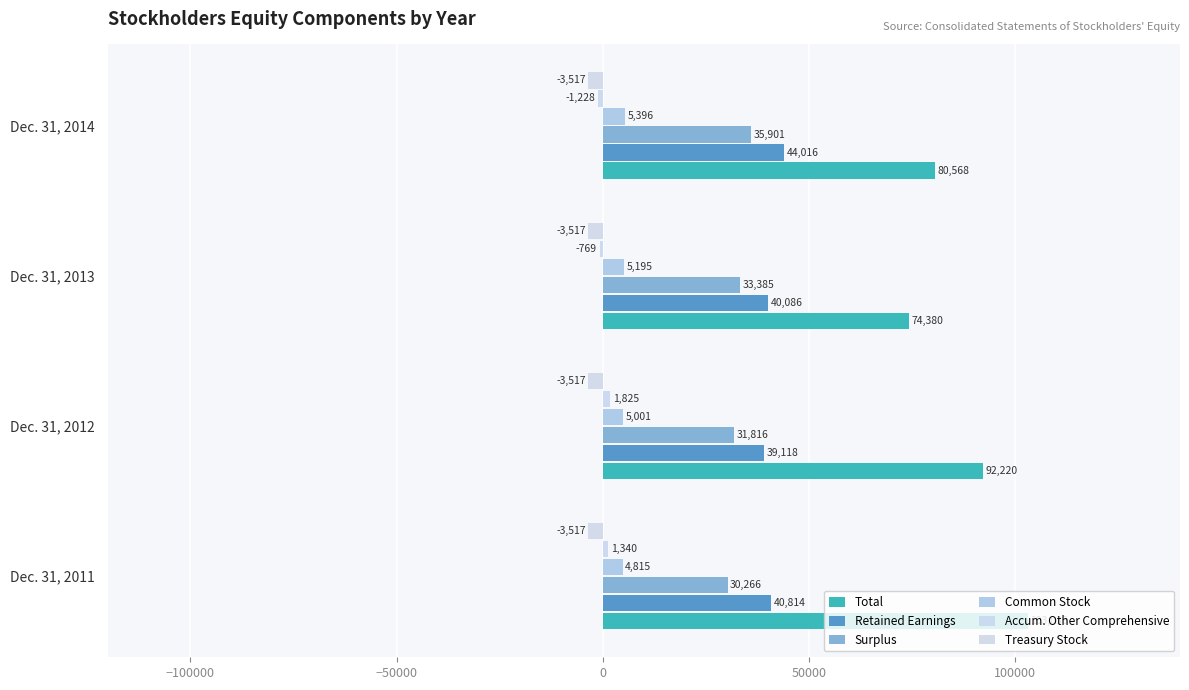

How many categories are shown in the chart?

4